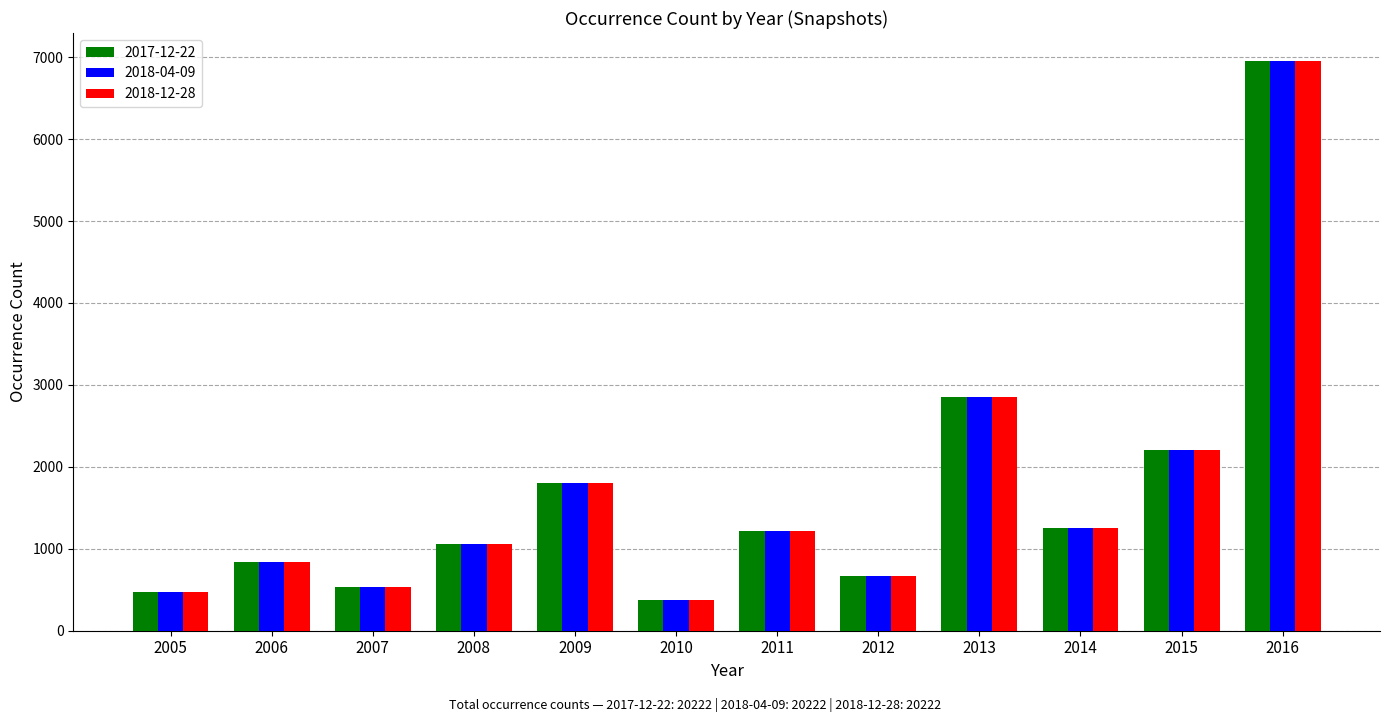

At which category is the sum across all series the highest?

2016